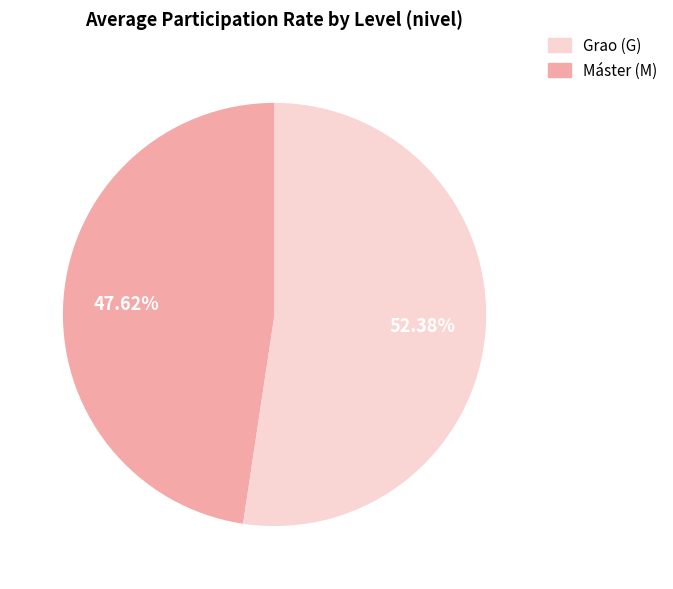

Which category accounts for the majority?

Máster (M)